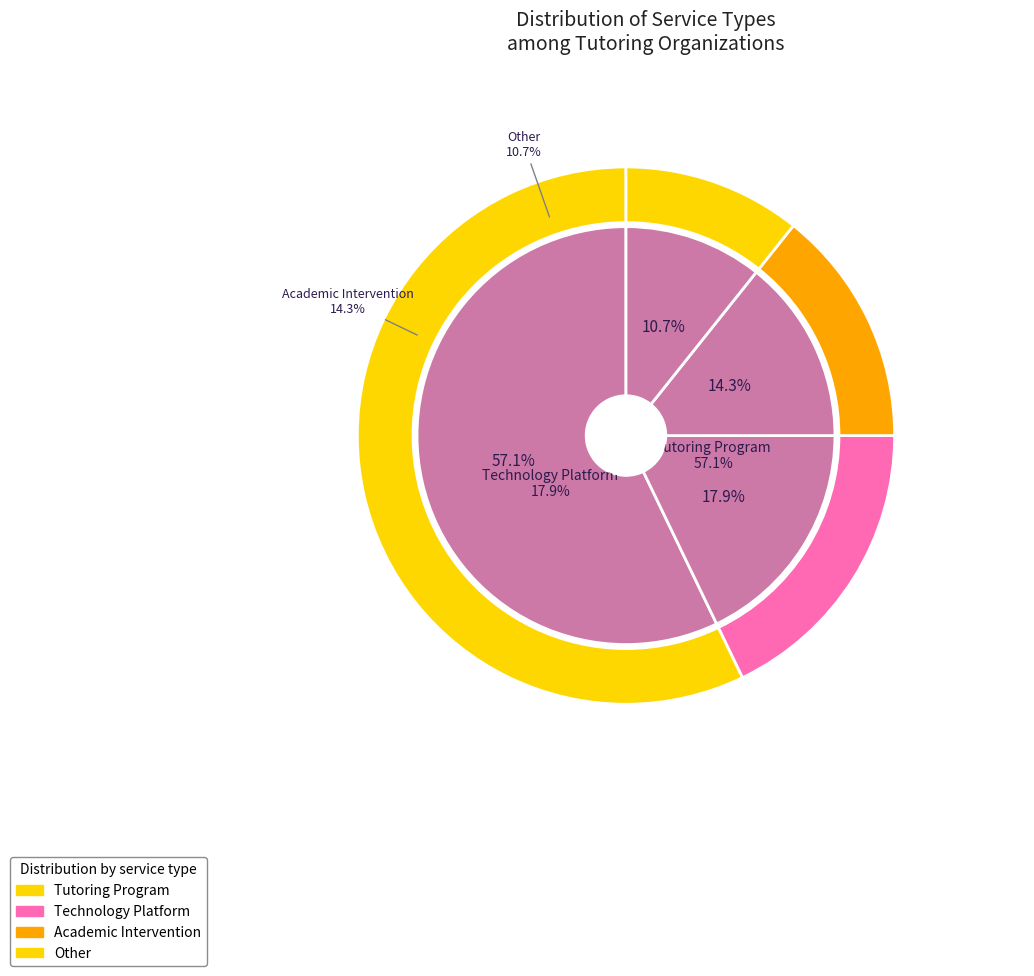

Does Other represent more than half of the total?

No